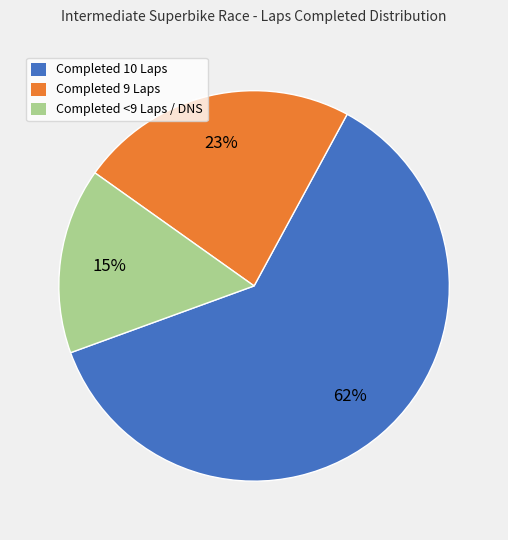

To the nearest percent, what is the average slice percentage?

33%